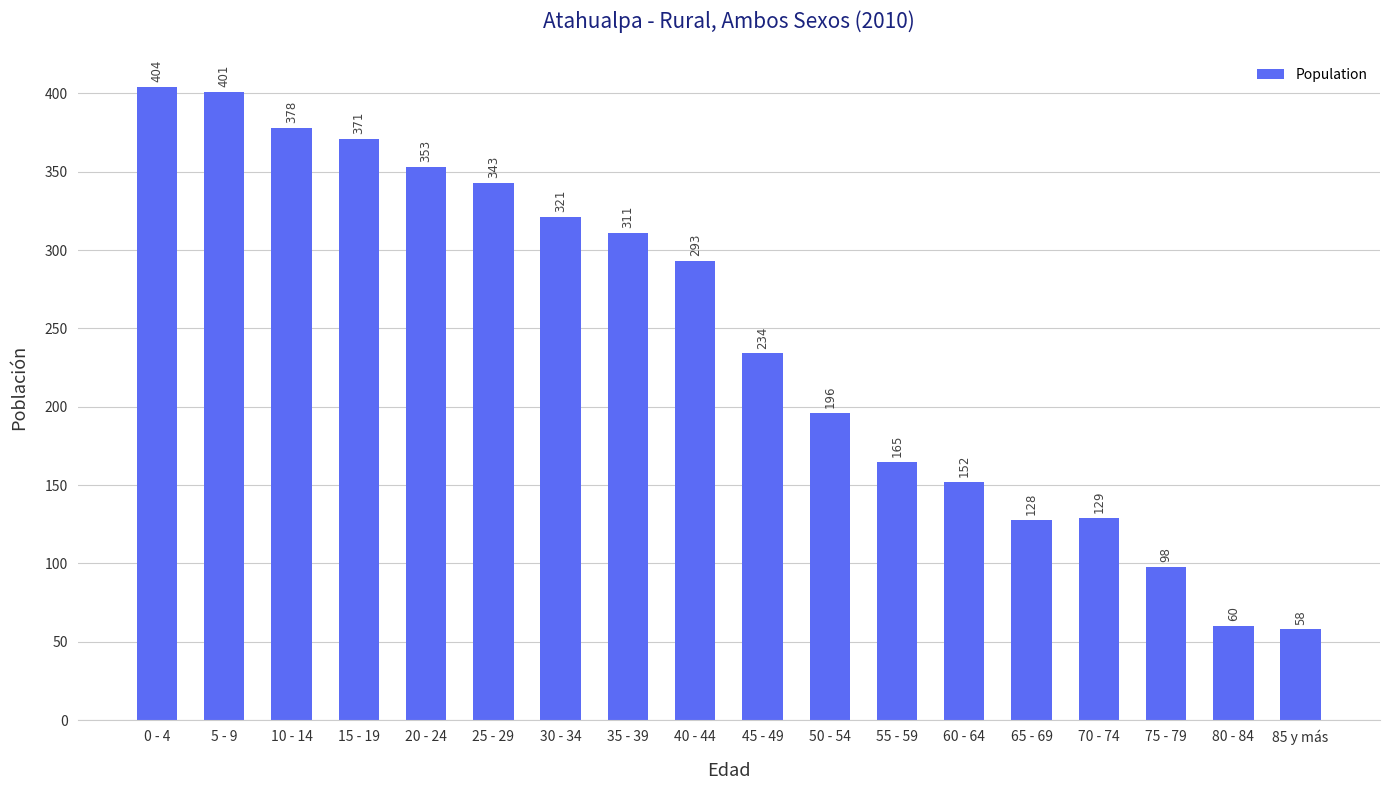

Between 0 - 4 and 30 - 34, which is larger?

0 - 4